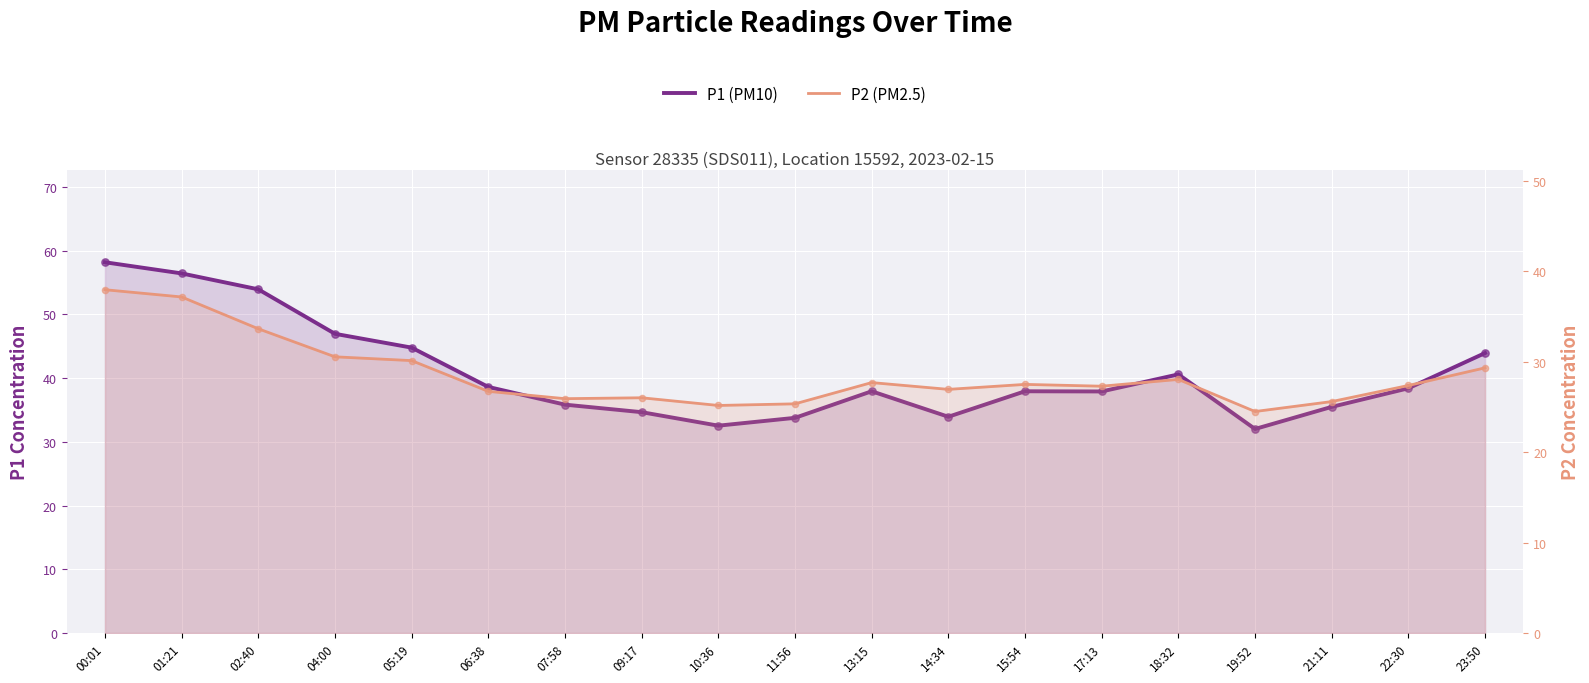

At which category is the sum across all series the highest?

00:01